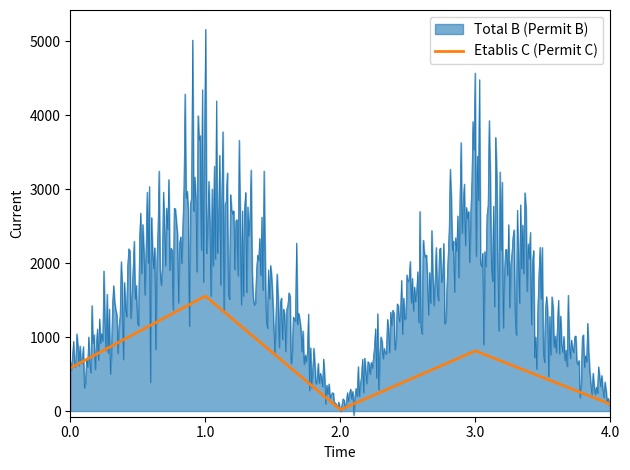

True or false: Total B (Permit B) and Etablis C (Permit C) intersect in this chart.

True